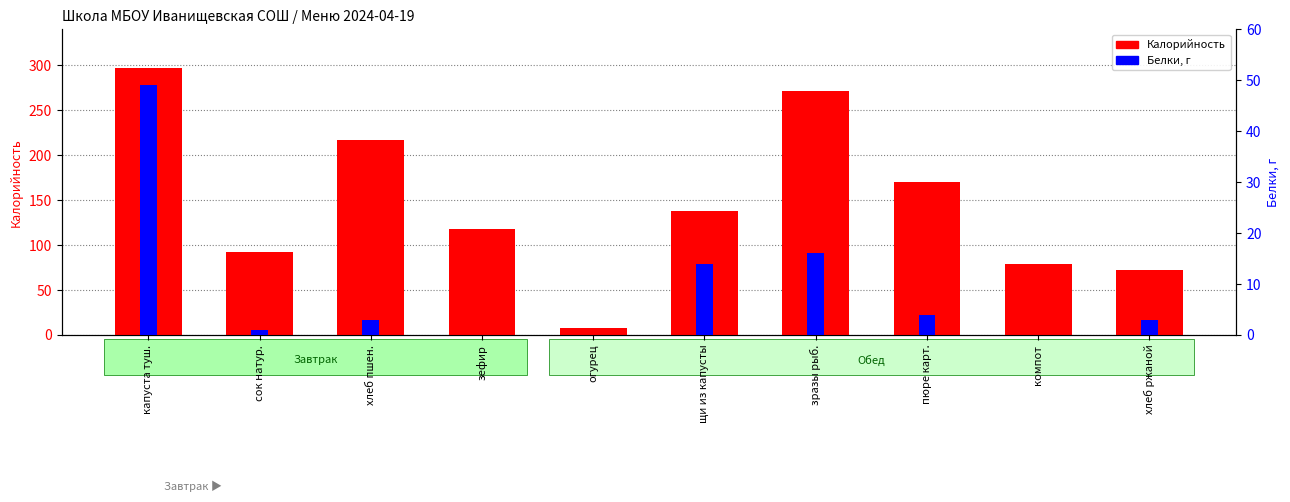

The value of Калорийность at пюре карт. is 46. True or false?

False